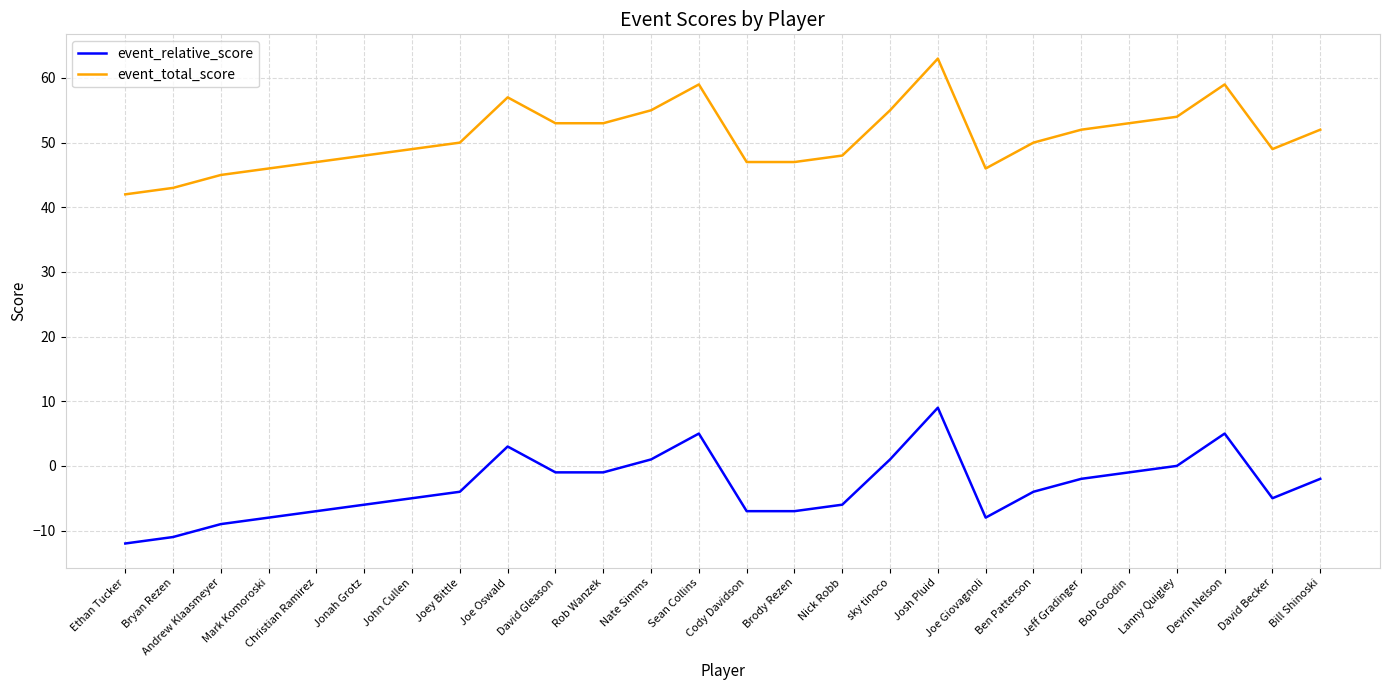

Reading left to right, extract all data points from this chart.

event_relative_score: Ethan Tucker=-12	Bryan Rezen=-11	Andrew Klaasmeyer=-9	Mark Komoroski=-8	Christian Ramirez=-7	Jonah Grotz=-6	John Cullen=-5	Joey Bittle=-4	Joe Oswald=3	David Gleason=-1	Rob Wanzek=-1	Nate Simms=1	Sean Collins=5	Cody Davidson=-7	Brody Rezen=-7	Nick Robb=-6	sky tinoco=1	Josh Pluid=9	Joe Giovagnoli=-8	Ben Patterson=-4	Jeff Gradinger=-2	Bob Goodin=-1	Lanny Quigley=0	Devrin Nelson=5	David Becker=-5	Bill Shinoski=-2
event_total_score: Ethan Tucker=42	Bryan Rezen=43	Andrew Klaasmeyer=45	Mark Komoroski=46	Christian Ramirez=47	Jonah Grotz=48	John Cullen=49	Joey Bittle=50	Joe Oswald=57	David Gleason=53	Rob Wanzek=53	Nate Simms=55	Sean Collins=59	Cody Davidson=47	Brody Rezen=47	Nick Robb=48	sky tinoco=55	Josh Pluid=63	Joe Giovagnoli=46	Ben Patterson=50	Jeff Gradinger=52	Bob Goodin=53	Lanny Quigley=54	Devrin Nelson=59	David Becker=49	Bill Shinoski=52